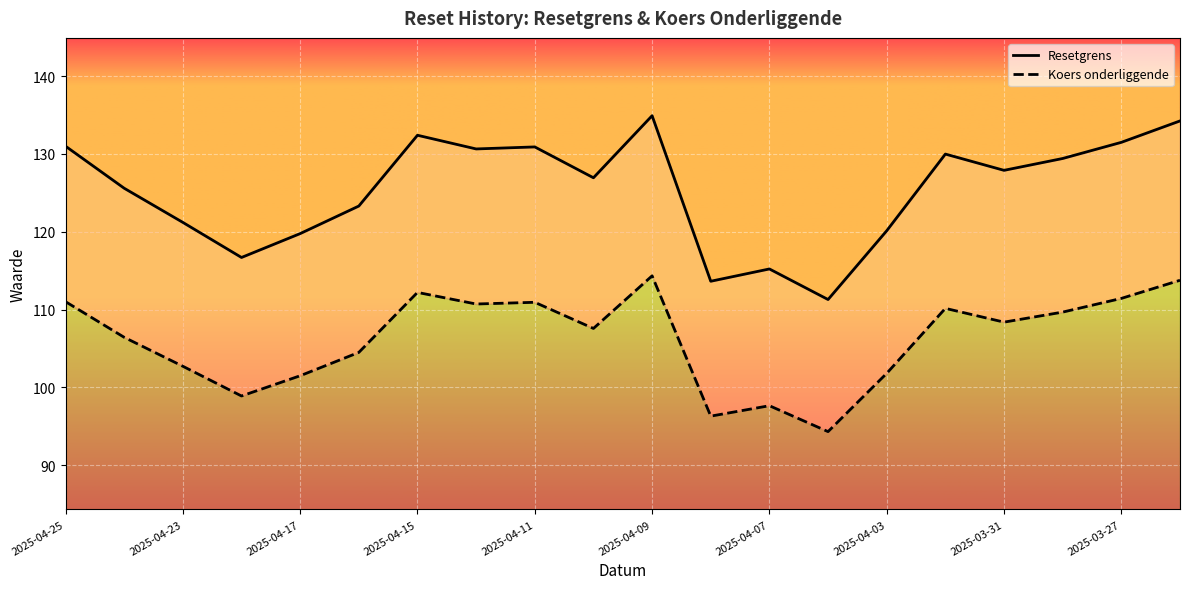

What position from the right is 2025-04-10?

11